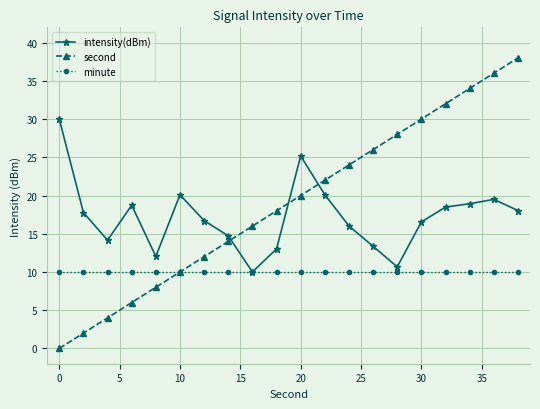

How many distinct data groups are displayed?

3